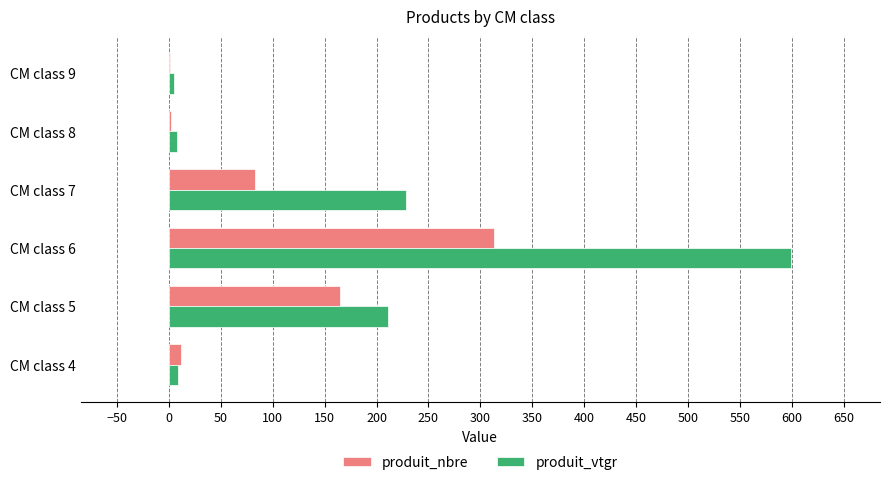

What is the sum of all produit_vtgr values?

1059.7